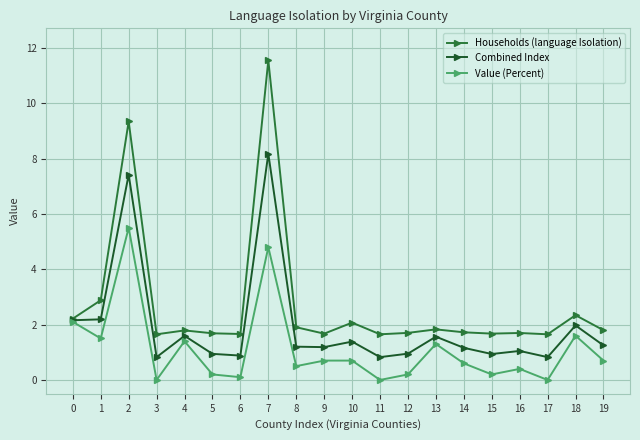

What is the difference between the second highest and second lowest values in the Combined Index series?

6.6